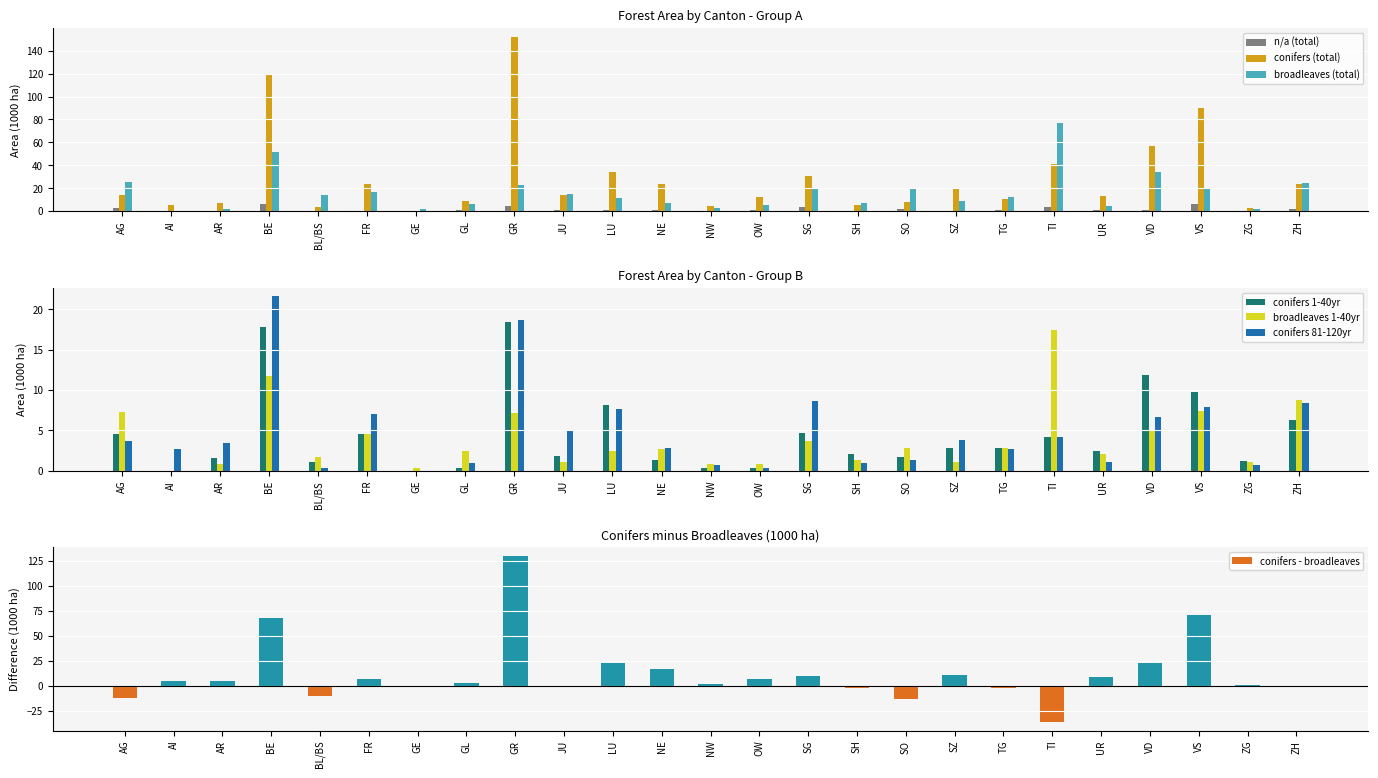

List the series in order of their peak value, highest first.

conifers (total), broadleaves (total), conifers 81-120yr, conifers 1-40yr, broadleaves 1-40yr, n/a (total)